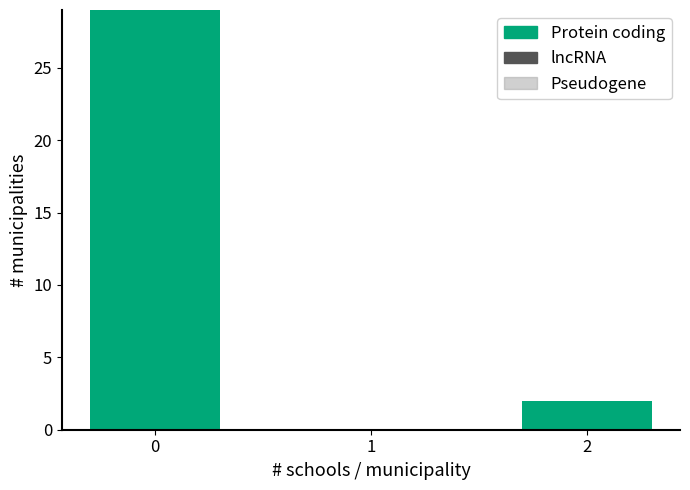

Reading left to right, what are all the values shown in this chart?

0=29	1=0	2=2